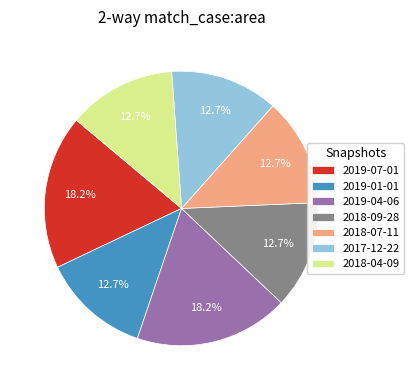

Is there any slice that represents more than half of the pie?

No